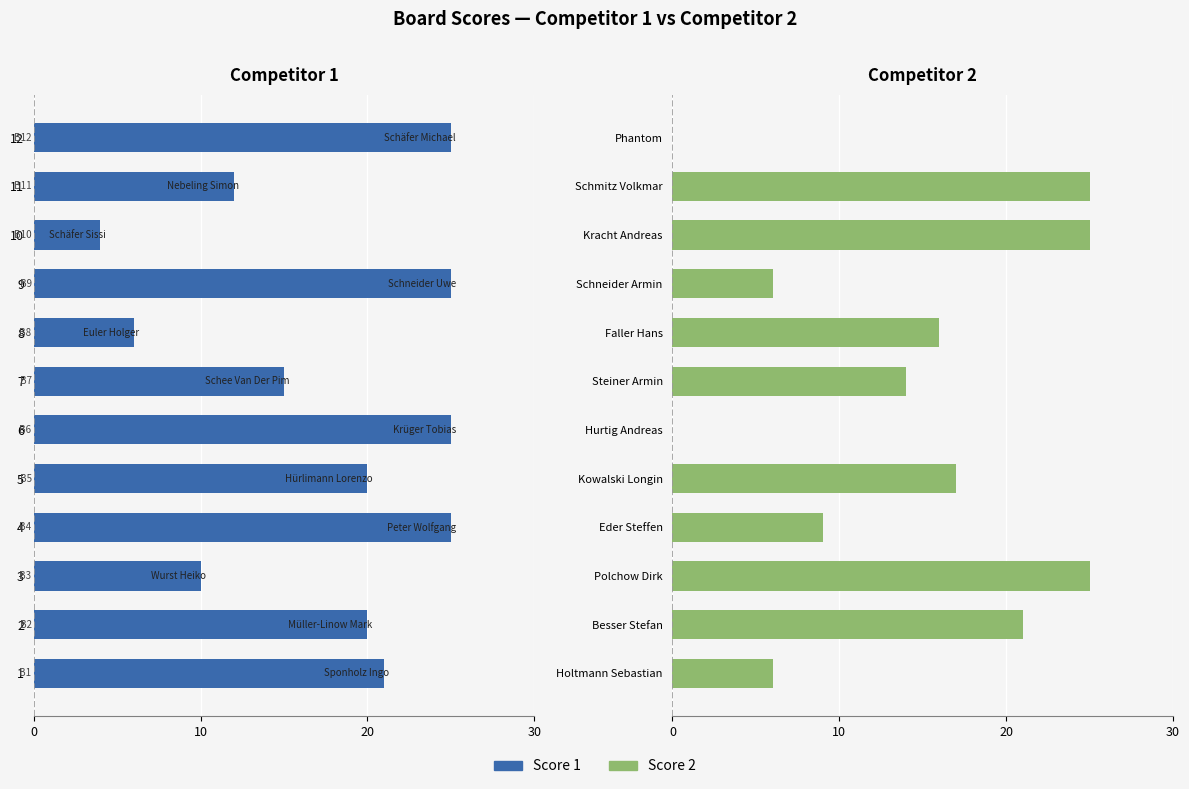

How many data points in Score 2 are less than 16?

6